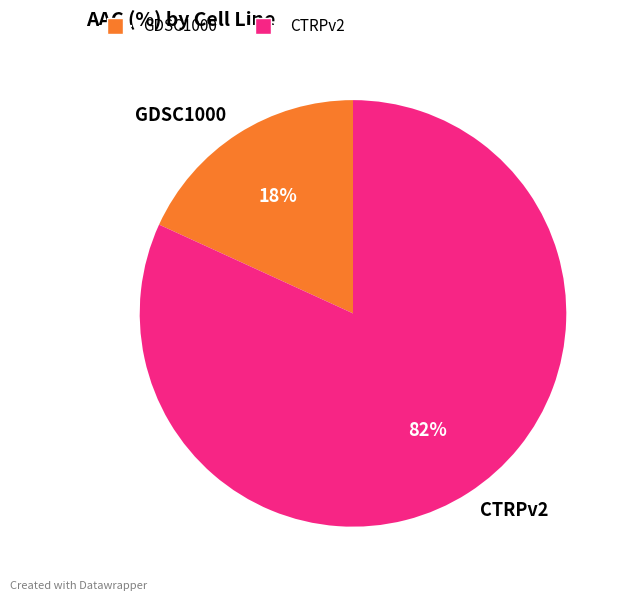

To the nearest percent, what percentage of the pie is GDSC1000?

18%